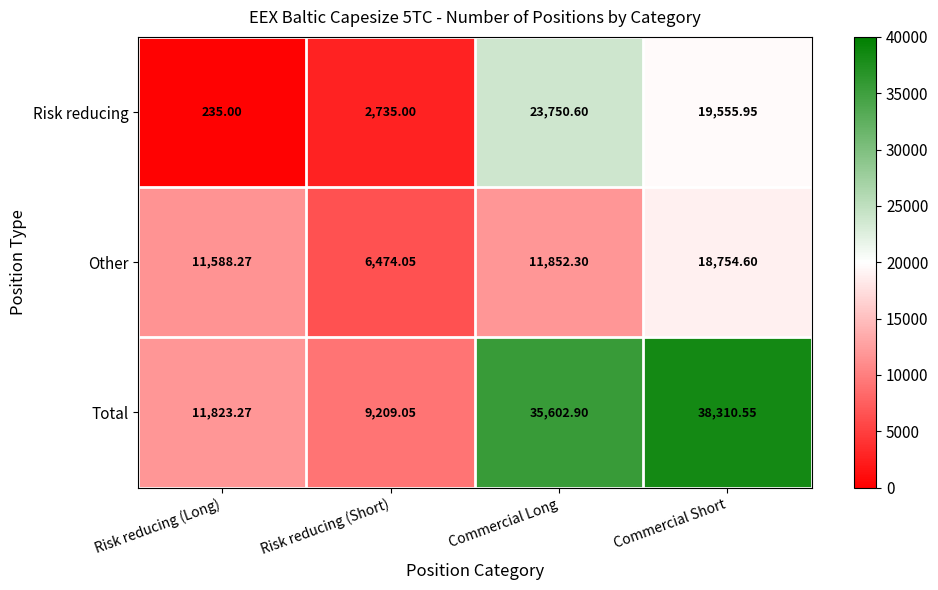

At which label does Total reach its peak?

Commercial Short